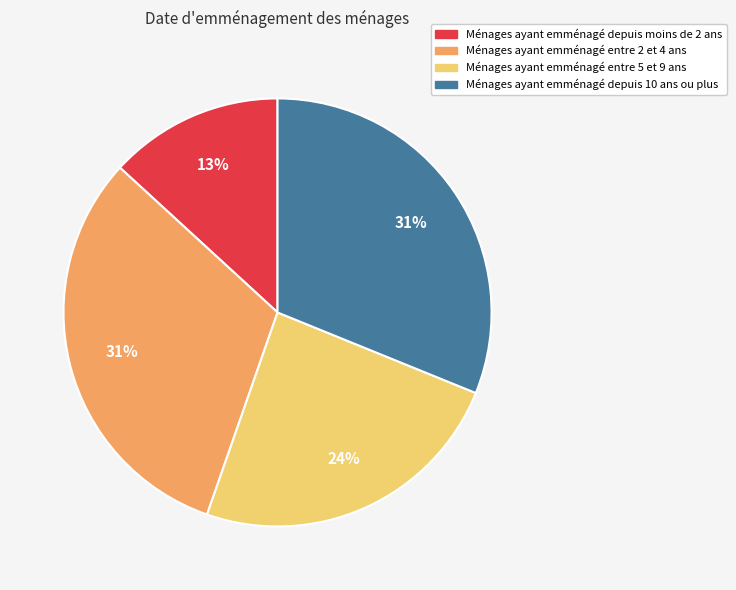

Is there a majority slice in this chart?

No